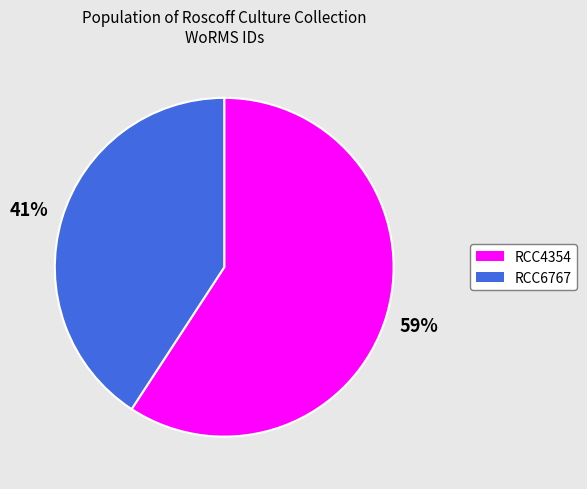

Rank the categories by value from highest to lowest.

RCC4354, RCC6767